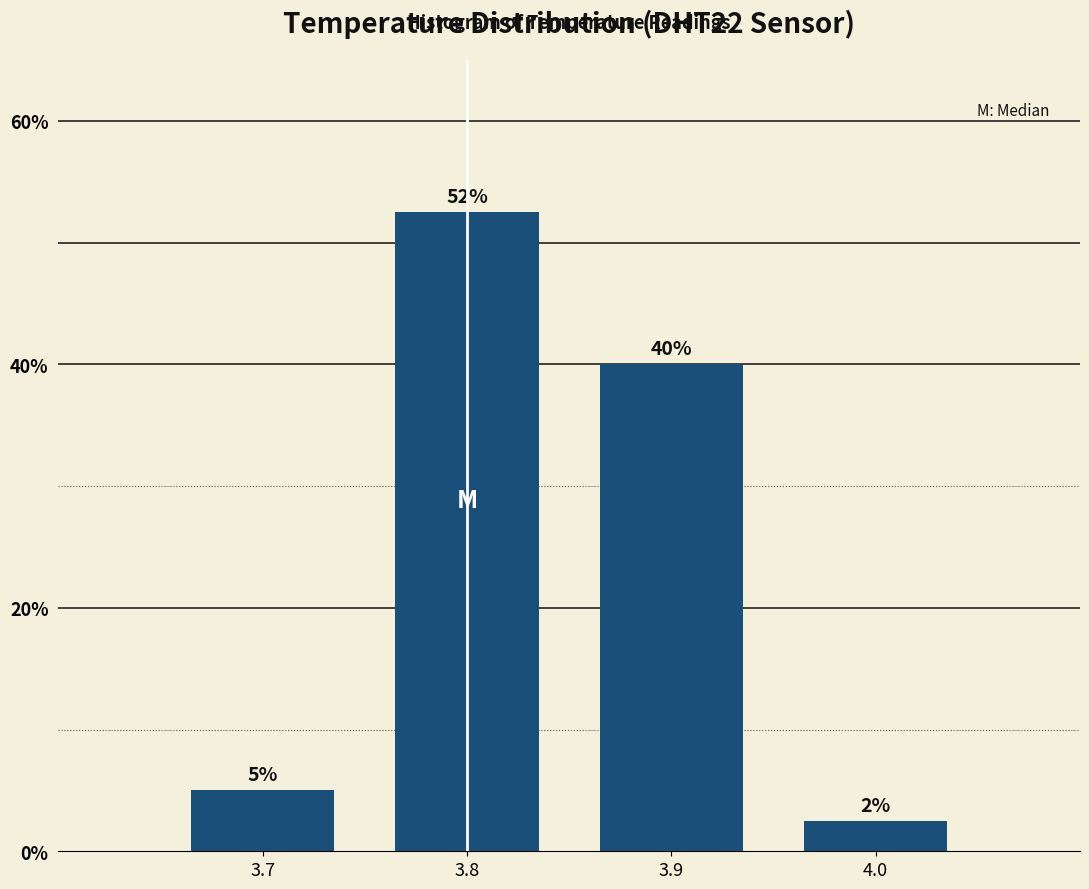

What is the maximum value shown in the chart?

52.5